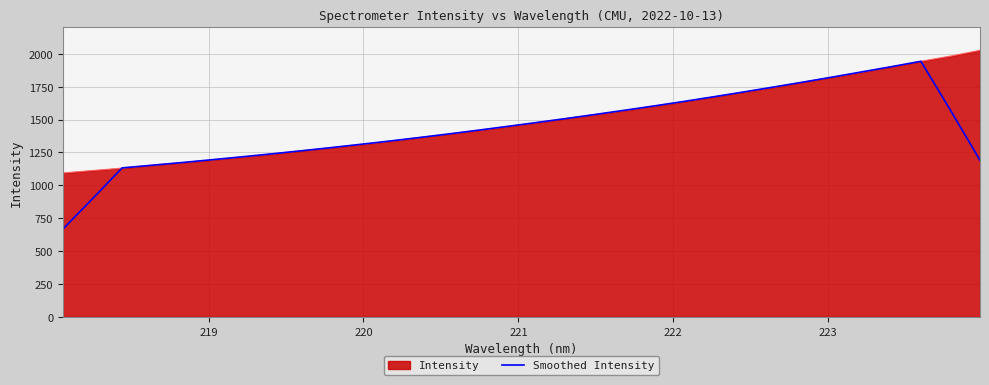

Which series has the largest range (max minus min)?

Smoothed Intensity